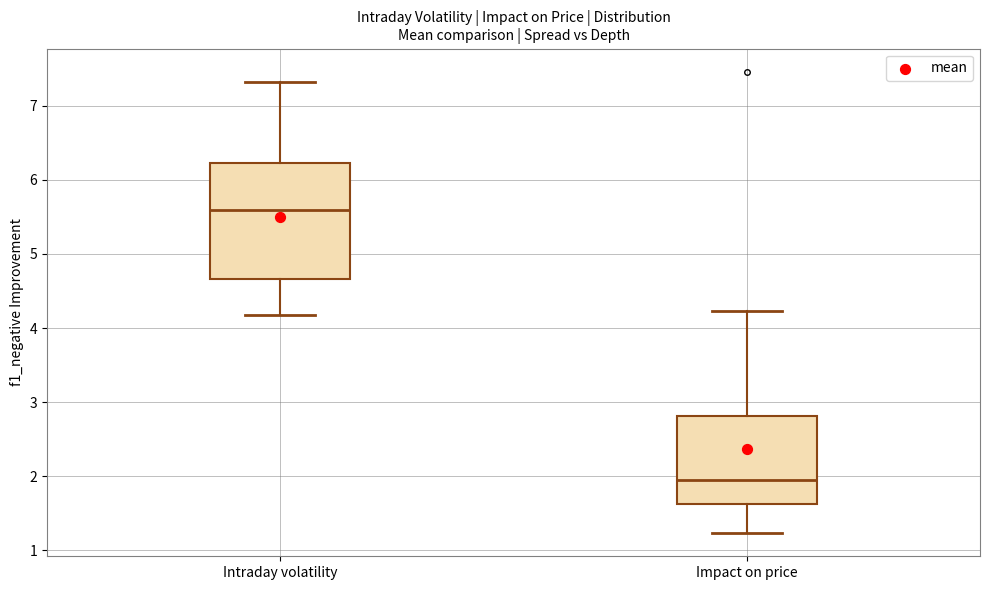

Which box is the tallest, from its lower edge to its upper edge?

Intraday volatility